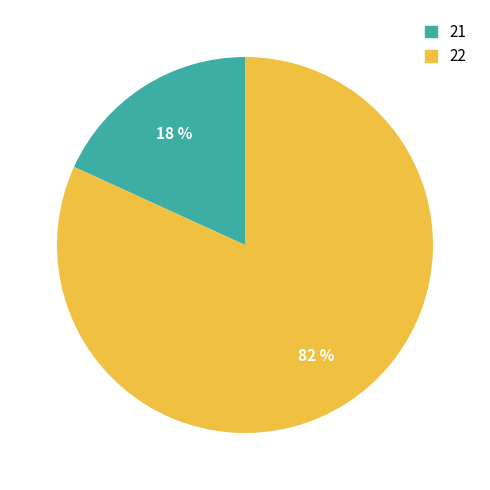

Does 22 account for over 50% of the chart?

Yes